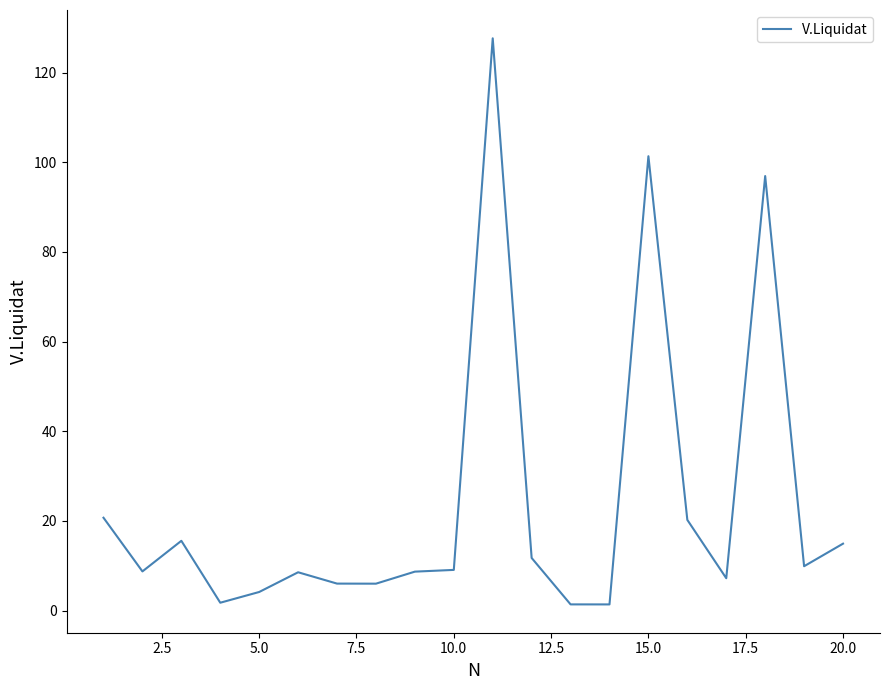

What is the maximum value shown in the chart?

127.7